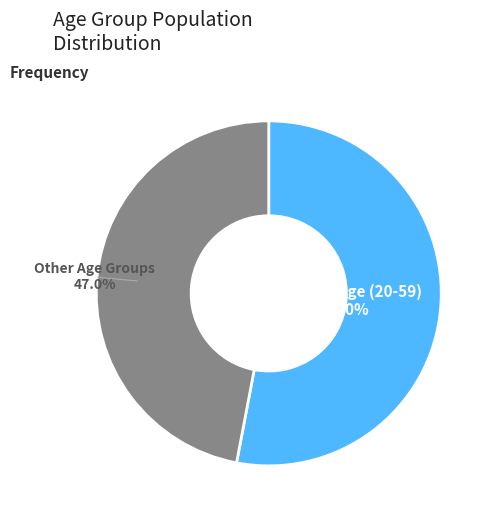

Between Working Age (20-59) and Other Age Groups, which is larger?

Working Age (20-59)